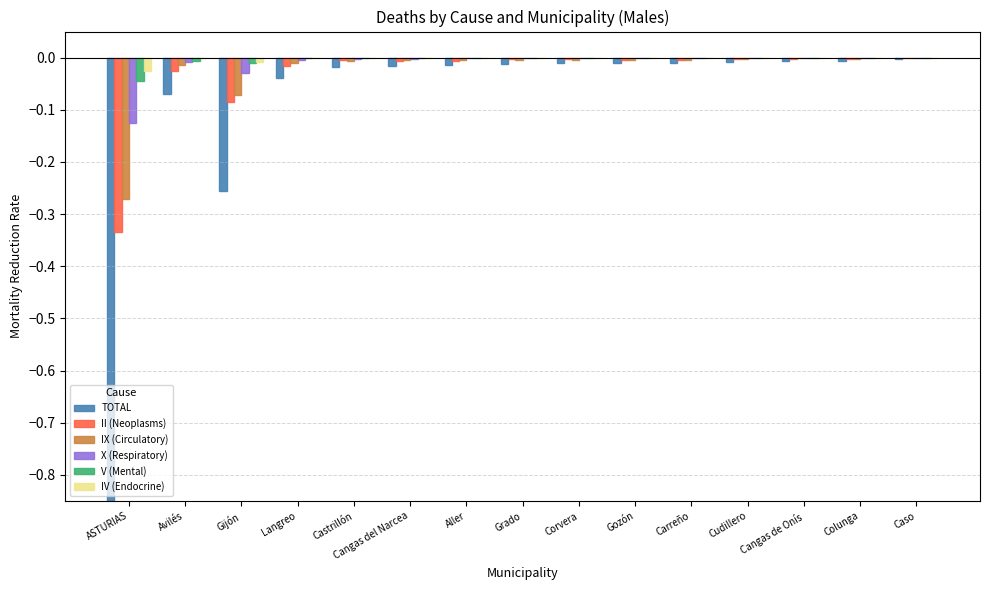

Reading left to right, what are all the values shown in this chart?

TOTAL: ASTURIAS=-1.0	Avilés=-0.1	Gijón=-0.3	Langreo=-0.0	Castrillón=-0.0	Cangas del Narcea=-0.0	Aller=-0.0	Grado=-0.0	Corvera=-0.0	Gozón=-0.0	Carreño=-0.0	Cudillero=-0.0	Cangas de Onís=-0.0	Colunga=-0.0	Caso=-0.0
II (Neoplasms): ASTURIAS=-0.3	Avilés=-0.0	Gijón=-0.1	Langreo=-0.0	Castrillón=-0.0	Cangas del Narcea=-0.0	Aller=-0.0	Grado=-0.0	Corvera=-0.0	Gozón=-0.0	Carreño=-0.0	Cudillero=-0.0	Cangas de Onís=-0.0	Colunga=-0.0	Caso=-0.0
IX (Circulatory): ASTURIAS=-0.3	Avilés=-0.0	Gijón=-0.1	Langreo=-0.0	Castrillón=-0.0	Cangas del Narcea=-0.0	Aller=-0.0	Grado=-0.0	Corvera=-0.0	Gozón=-0.0	Carreño=-0.0	Cudillero=-0.0	Cangas de Onís=-0.0	Colunga=-0.0	Caso=-0.0
X (Respiratory): ASTURIAS=-0.1	Avilés=-0.0	Gijón=-0.0	Langreo=-0.0	Castrillón=-0.0	Cangas del Narcea=-0.0	Aller=-0.0	Grado=-0.0	Corvera=-0.0	Gozón=-0.0	Carreño=-0.0	Cudillero=-0.0	Cangas de Onís=-0.0	Colunga=-0.0	Caso=0.0
V (Mental): ASTURIAS=-0.0	Avilés=-0.0	Gijón=-0.0	Langreo=-0.0	Castrillón=-0.0	Cangas del Narcea=-0.0	Aller=-0.0	Grado=-0.0	Corvera=-0.0	Gozón=-0.0	Carreño=-0.0	Cudillero=-0.0	Cangas de Onís=-0.0	Colunga=-0.0	Caso=-0.0
IV (Endocrine): ASTURIAS=-0.0	Avilés=-0.0	Gijón=-0.0	Langreo=-0.0	Castrillón=-0.0	Cangas del Narcea=-0.0	Aller=-0.0	Grado=-0.0	Corvera=-0.0	Gozón=-0.0	Carreño=-0.0	Cudillero=0.0	Cangas de Onís=-0.0	Colunga=0.0	Caso=-0.0